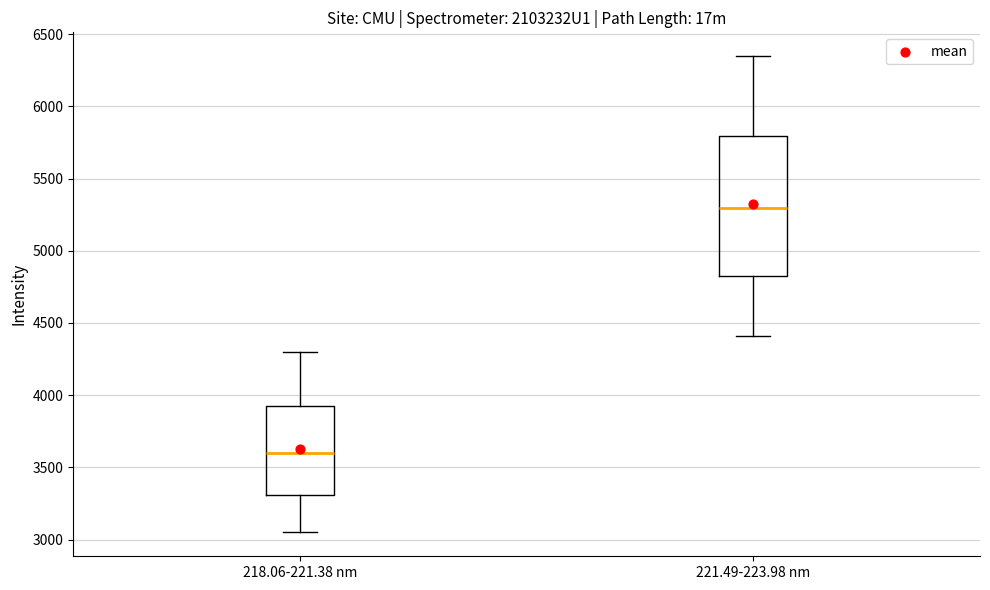

Where does the upper whisker of the box for 218.06-221.38 nm end on the y-axis? The values are not printed on the chart, so give them approximately, as read against the axis.

4300